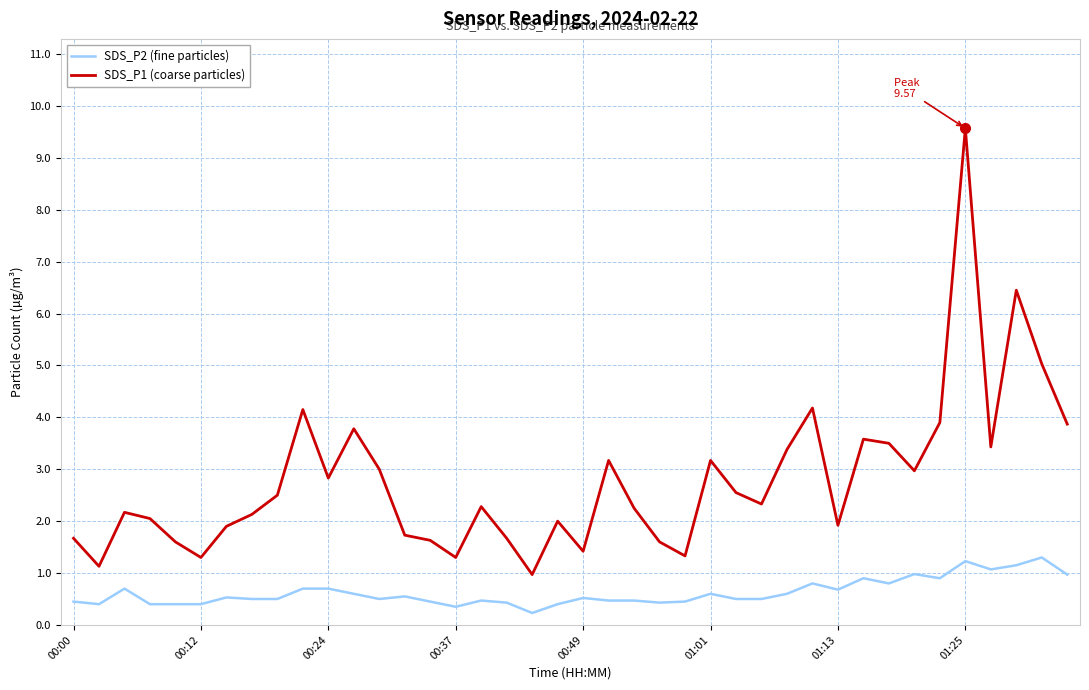

What is the maximum value shown in the chart?

9.6